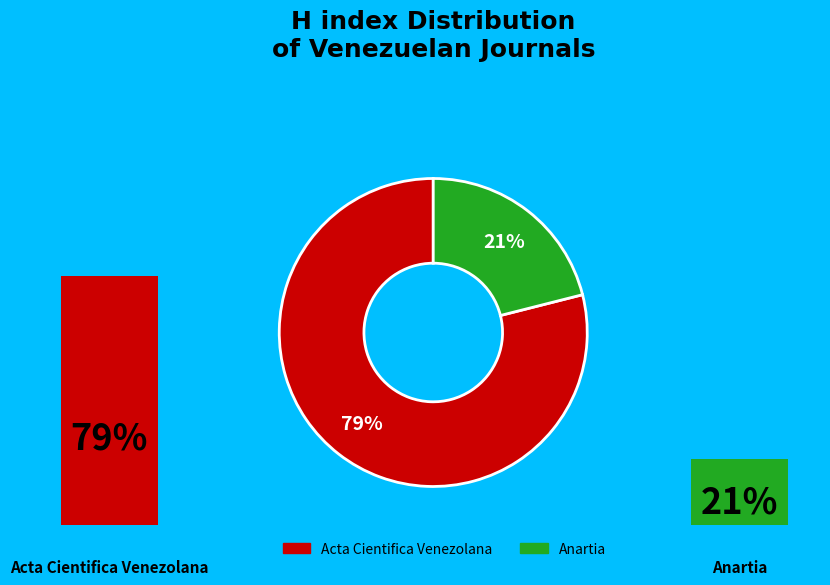

Is it true that Acta Cientifica Venezolana is 71% of the pie?

False